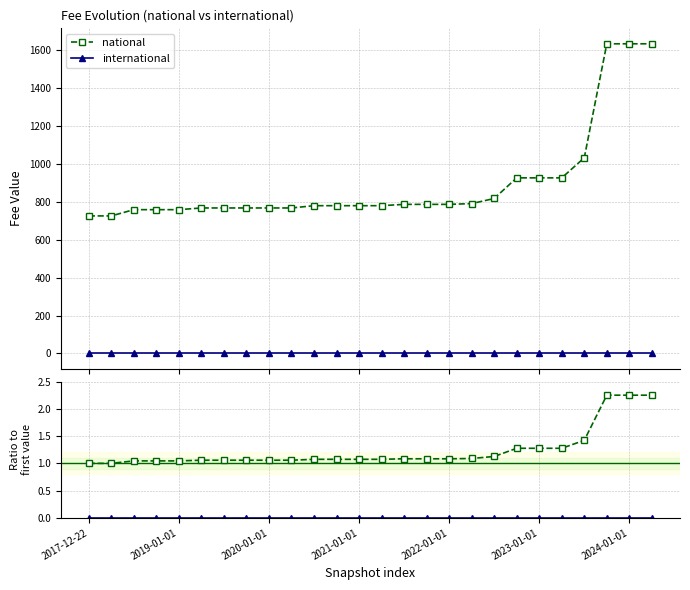

What is the total value across all series at 10?

782.1